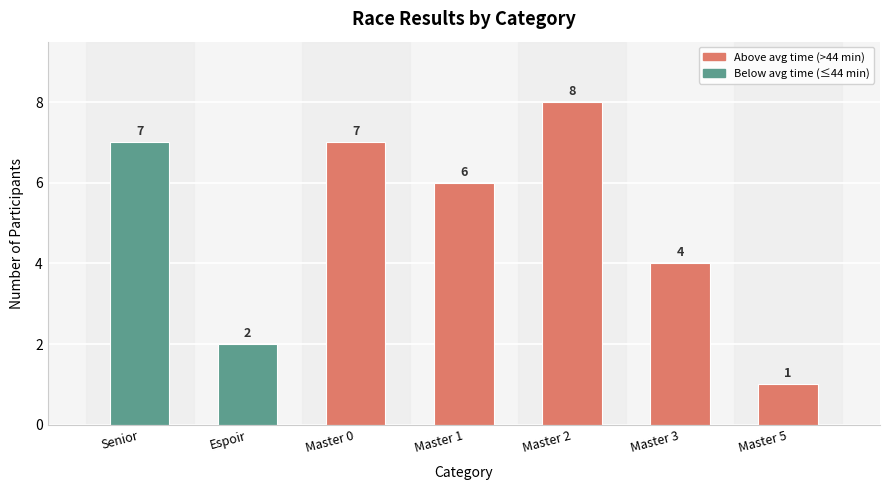

What is the difference between the maximum and minimum values?

7